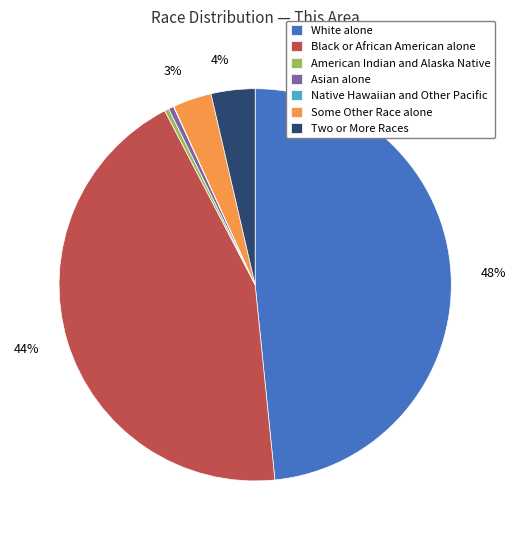

Do Some Other Race alone and American Indian and Alaska Native together represent more than half of the pie?

No